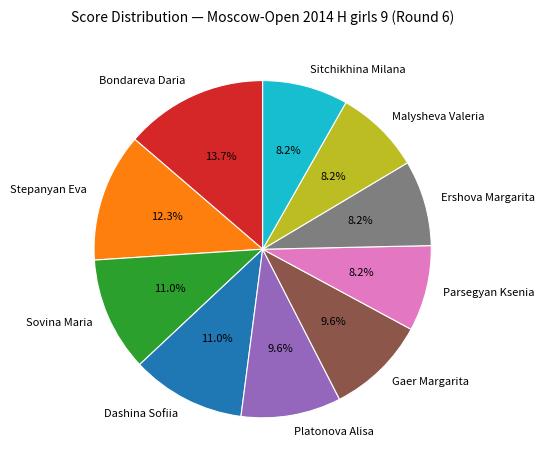

Between Parsegyan Ksenia and Bondareva Daria, which is larger?

Bondareva Daria